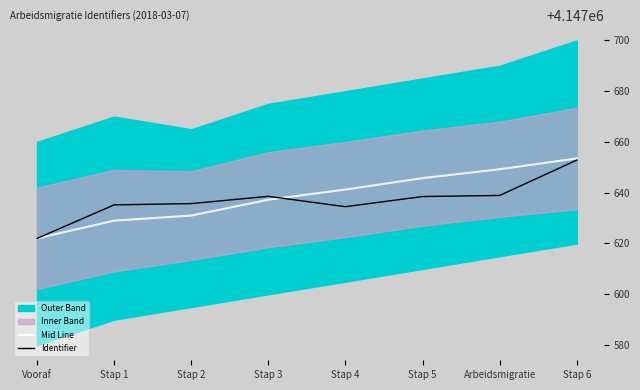

Rank the series by their average value, from lowest to highest.

Identifier, Mid Line